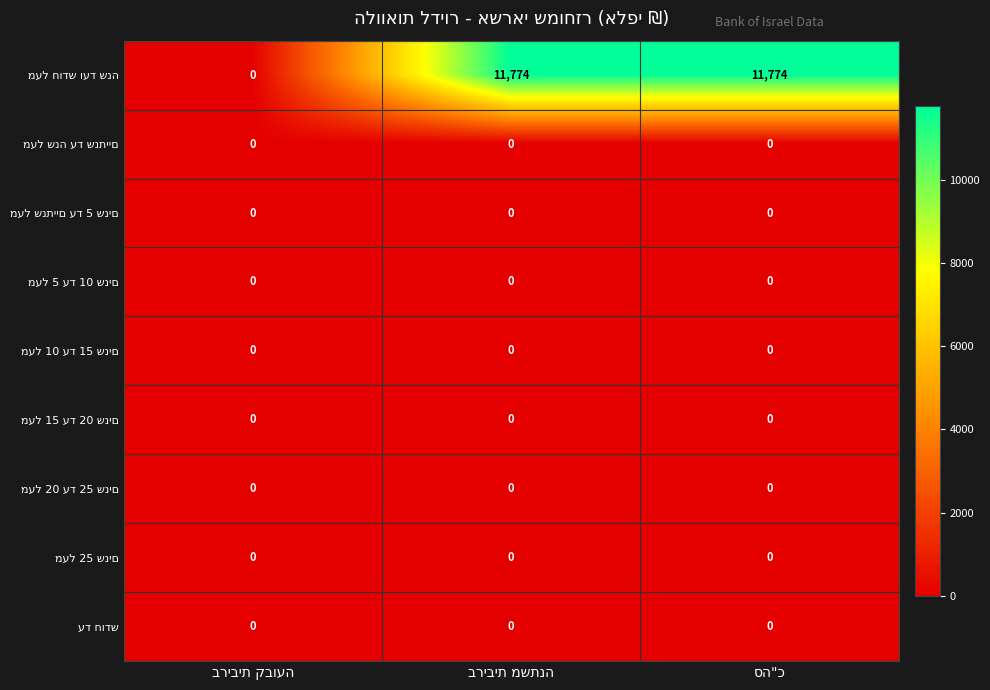

Rank the categories by מעל חודש ועד שנה value from highest to lowest.

בריבית משתנה, סה"כ, בריבית קבועה